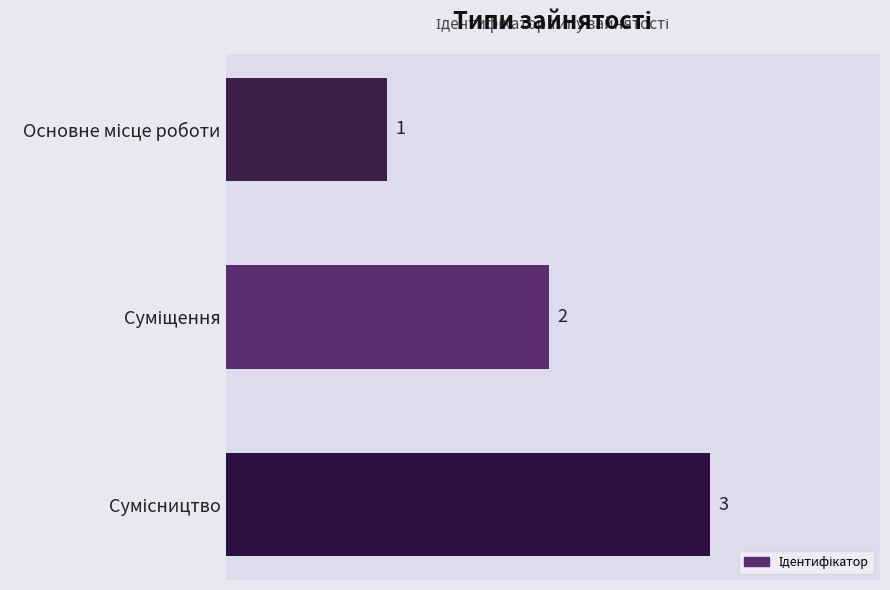

What is the minimum value shown in the chart?

1